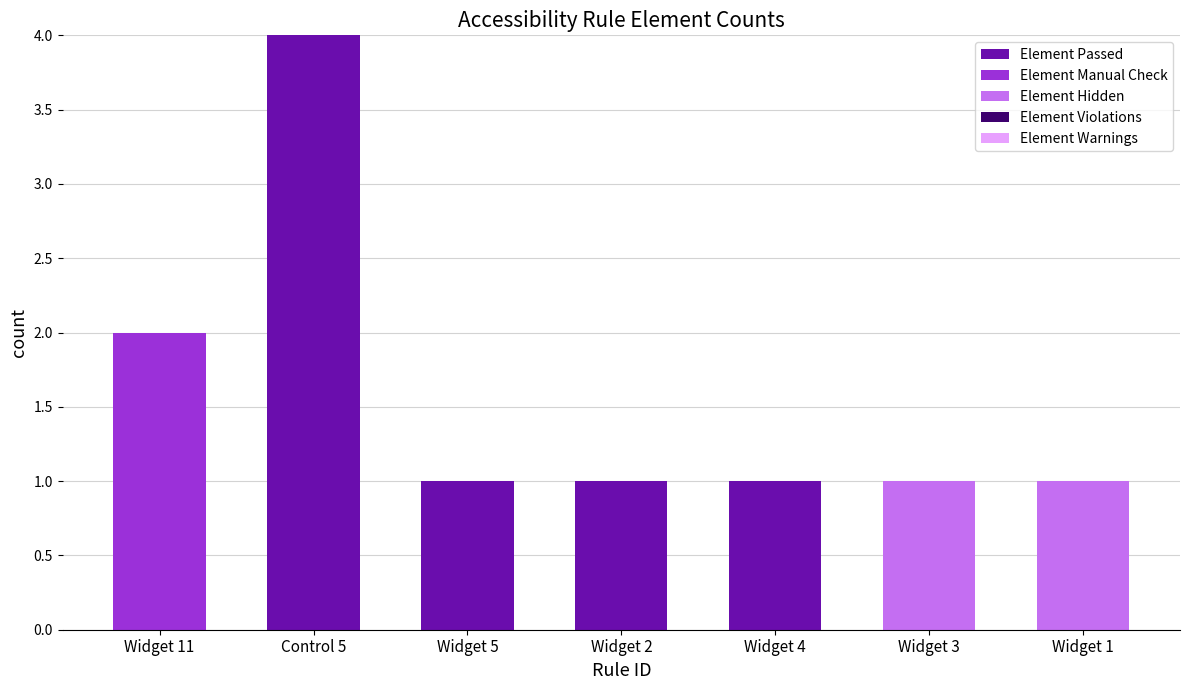

At which label does Element Passed reach its peak?

Control 5